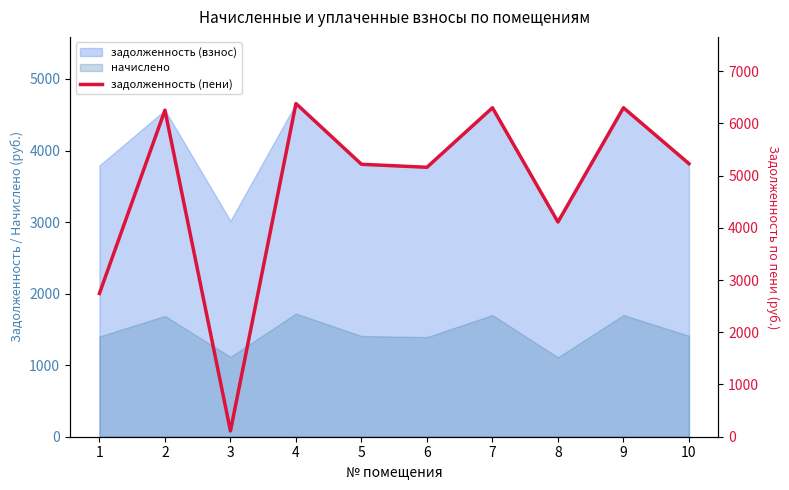

True or false: the data shows 5158.3 at 6.

True